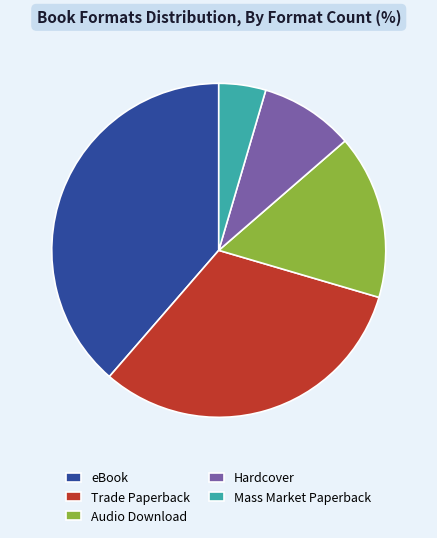

Which slice is the largest?

eBook